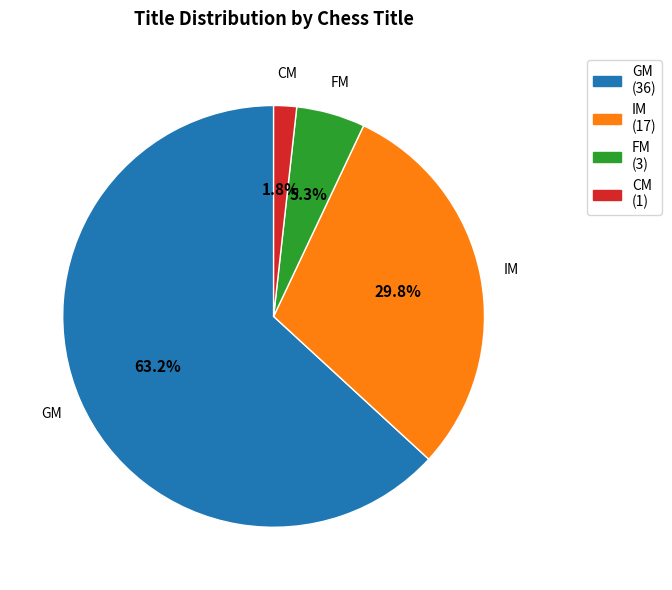

Does GM represent more than half of the total?

Yes